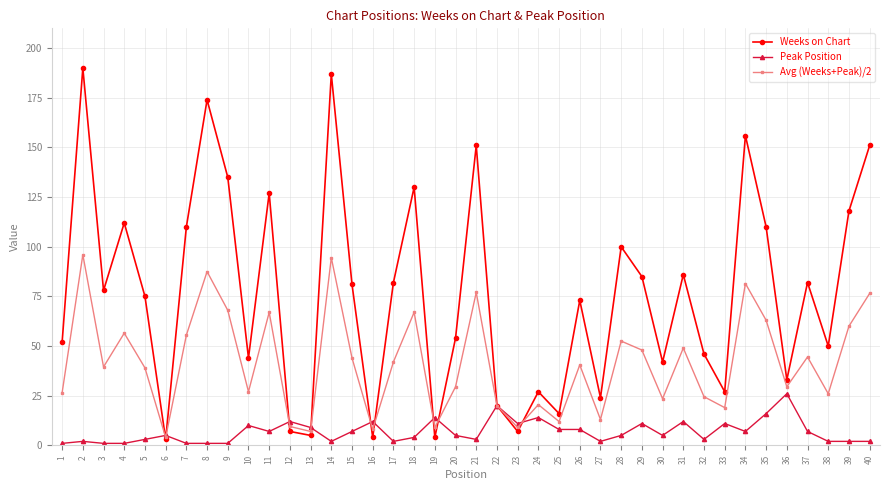

What is the difference between the highest and lowest values at 14?

185.0